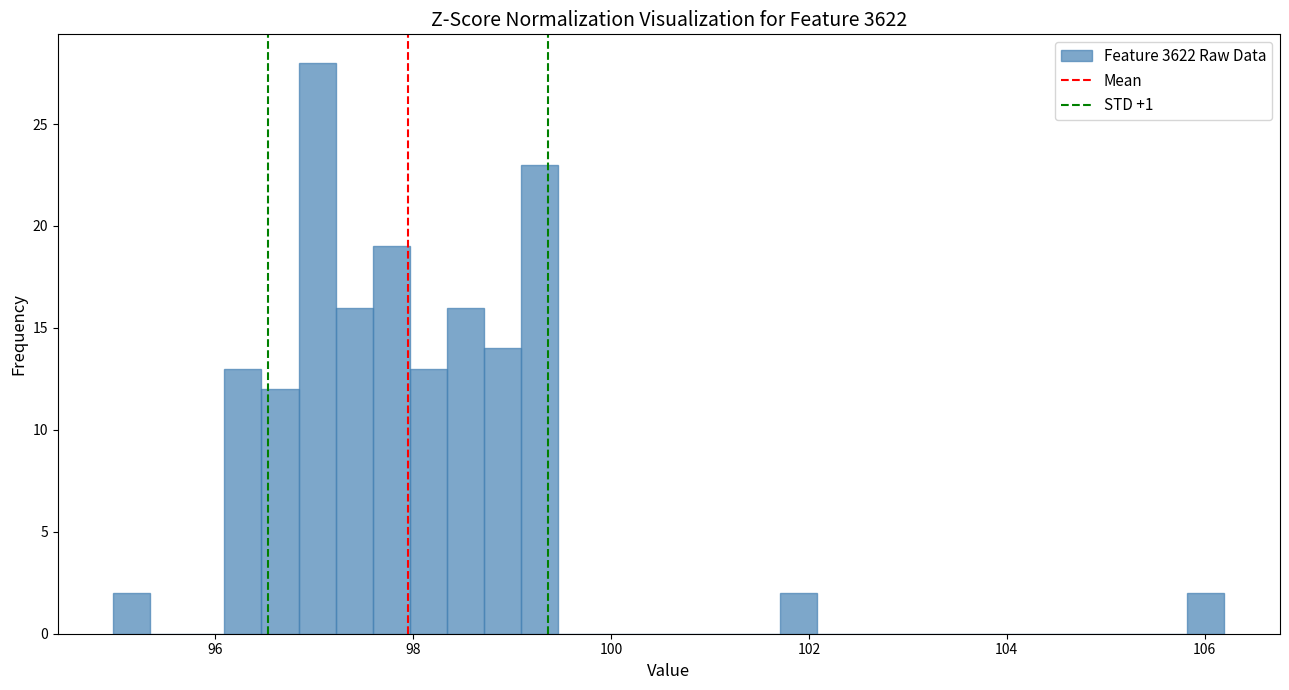

Around what value on the x-axis is the tallest bar? Give the approximate position of its centre, as read against the axis.

97.0